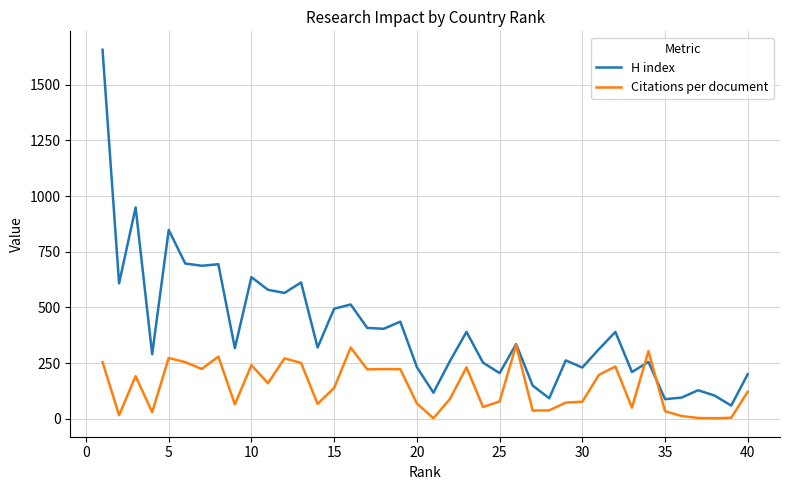

What is the highest value of the H index series?

1657.0